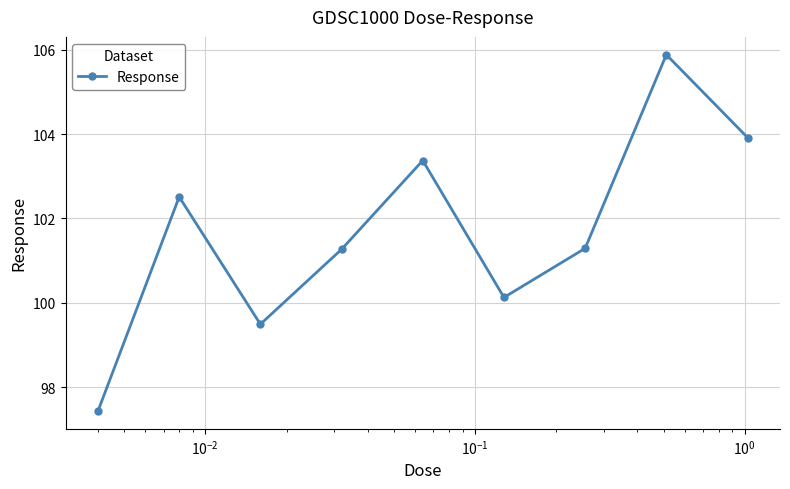

What is the average value?

101.7